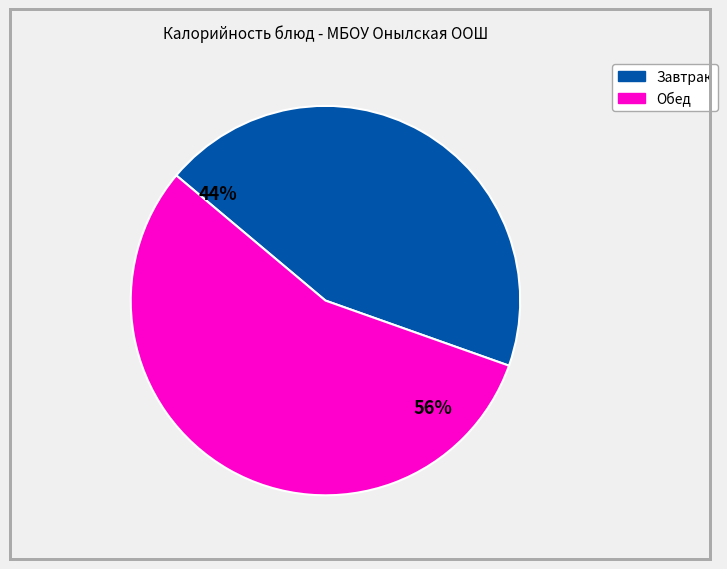

Is there a majority slice in this chart?

Yes